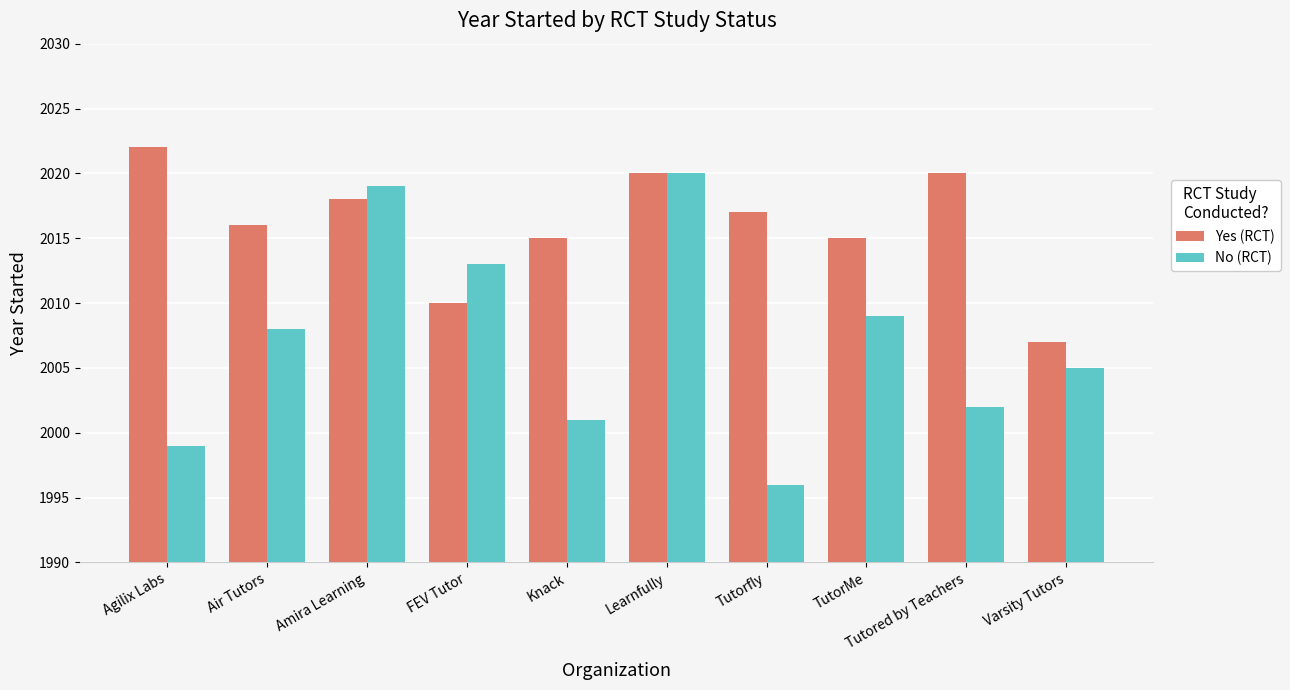

What is the total value across all series at Agilix Labs?

4021